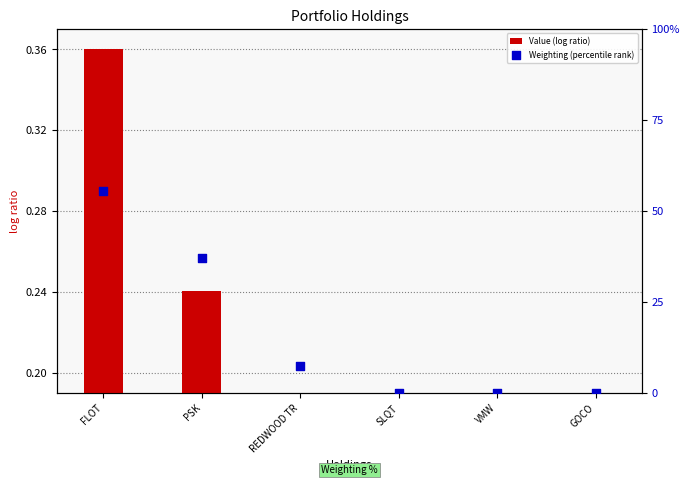

Which series contains the highest Y value?

Weighting (percentile rank)